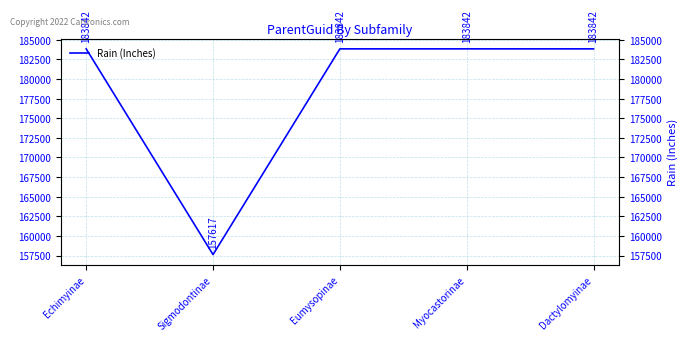

What is the label of the 3rd point from the left?

Eumysopinae